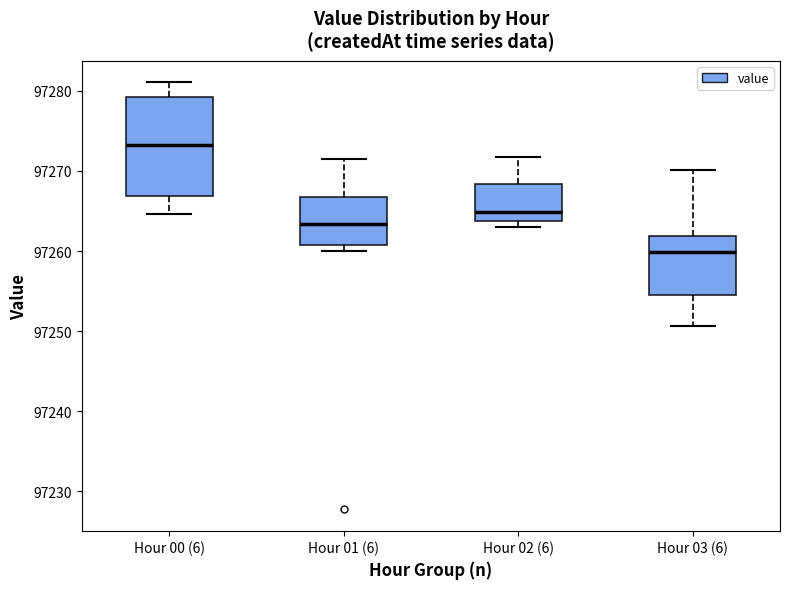

Where is the lower edge of the box for Hour 01 (6) on the y-axis? The values are not printed on the chart, so give them approximately, as read against the axis.

97261